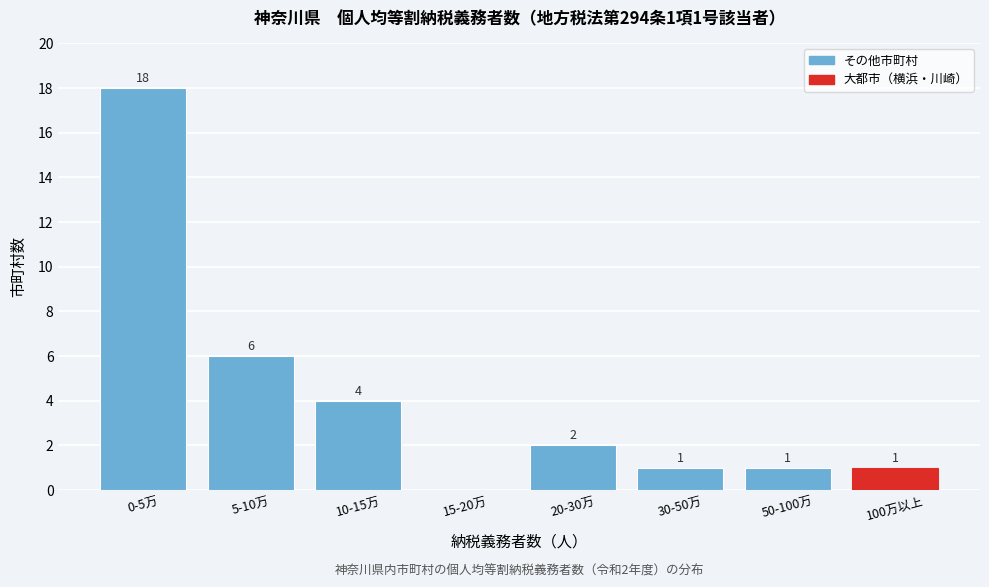

Reading left to right, extract all data points from this chart.

0-5万=18	5-10万=6	10-15万=4	15-20万=0	20-30万=2	30-50万=1	50-100万=1	100万以上=1